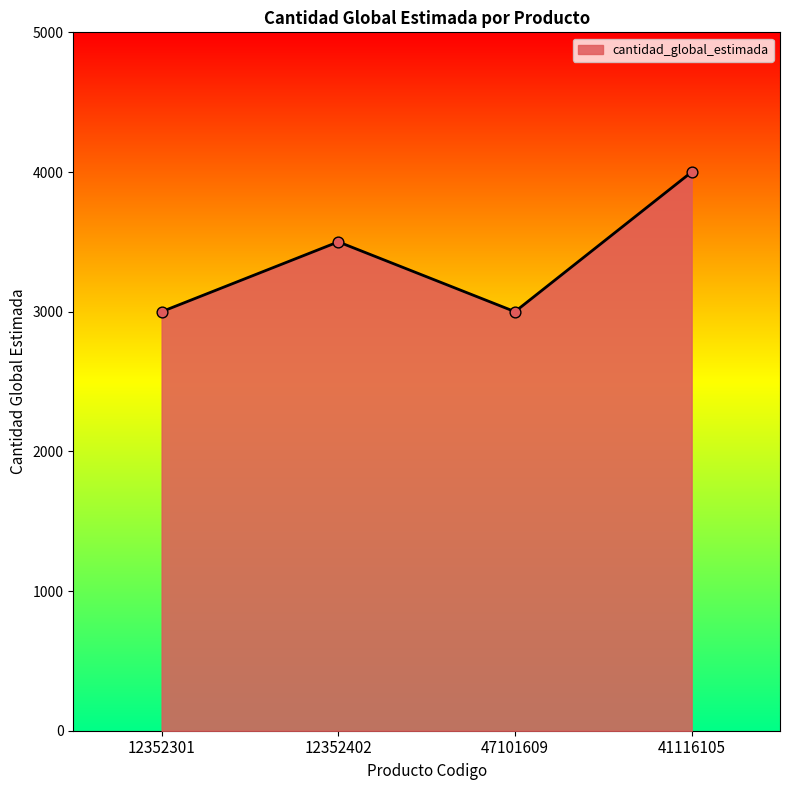

Approximately how many times larger is the value at 41116105 compared to 47101609?

1.3